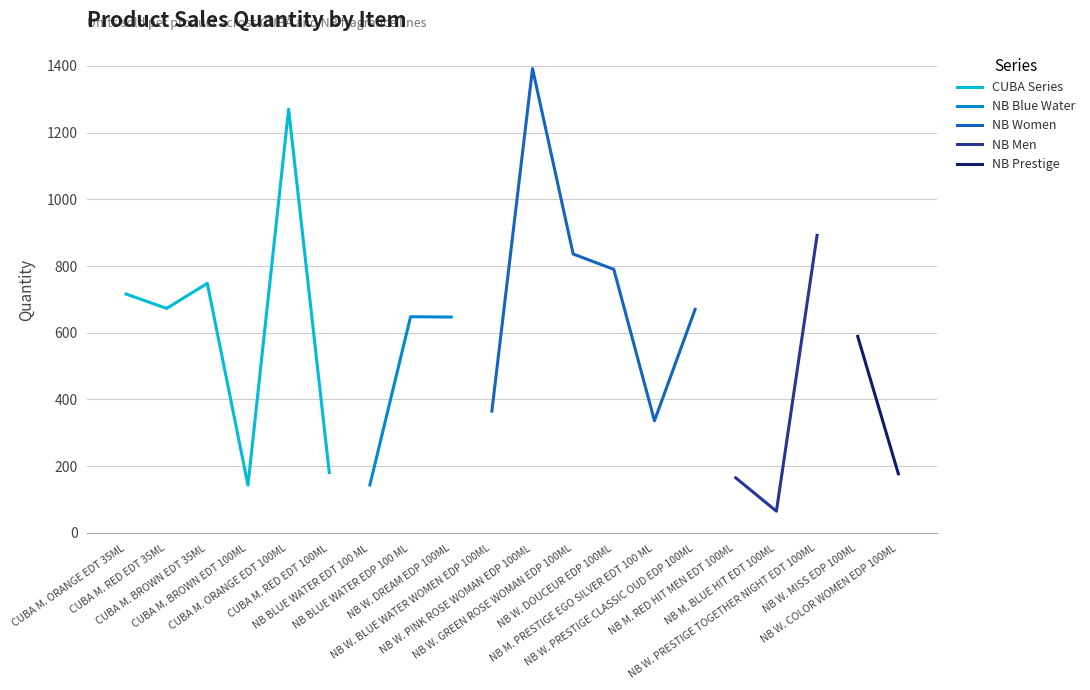

Is it true that the value at NB W. DREAM EDP 100ML is 384?

False